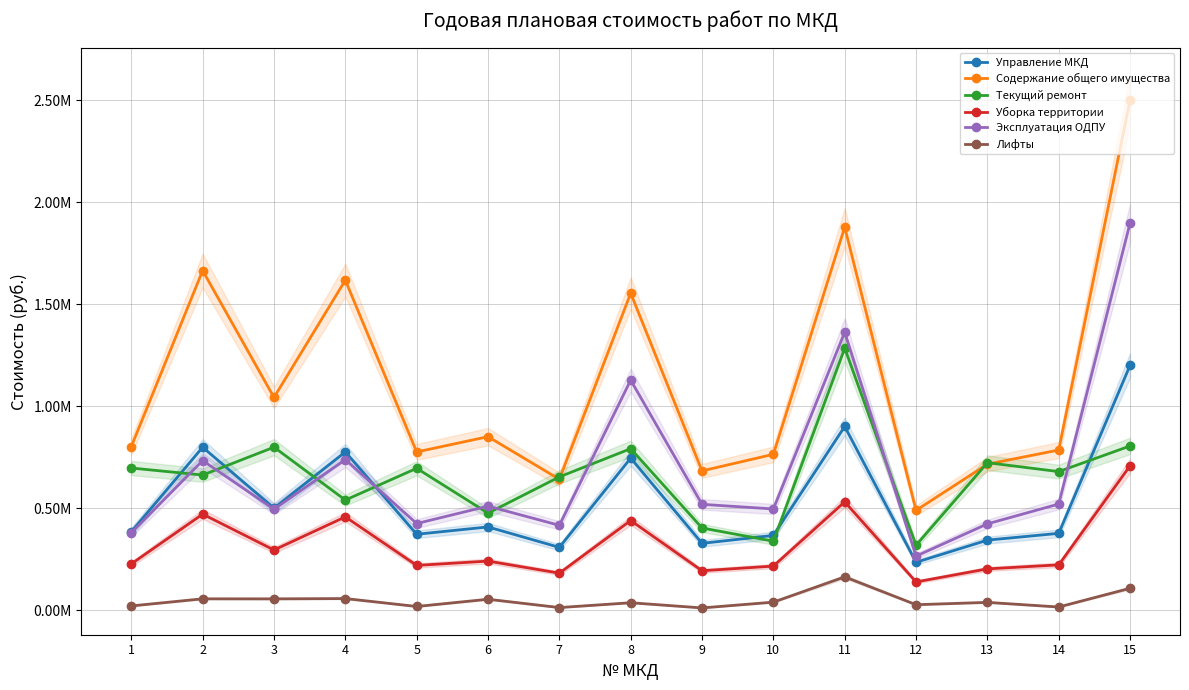

What value does the Текущий ремонт series have at 6?

475488.0